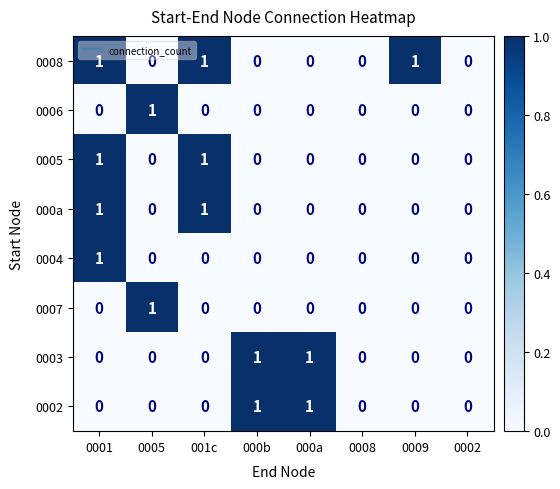

The value of 0006 at 001c is 0. True or false?

True